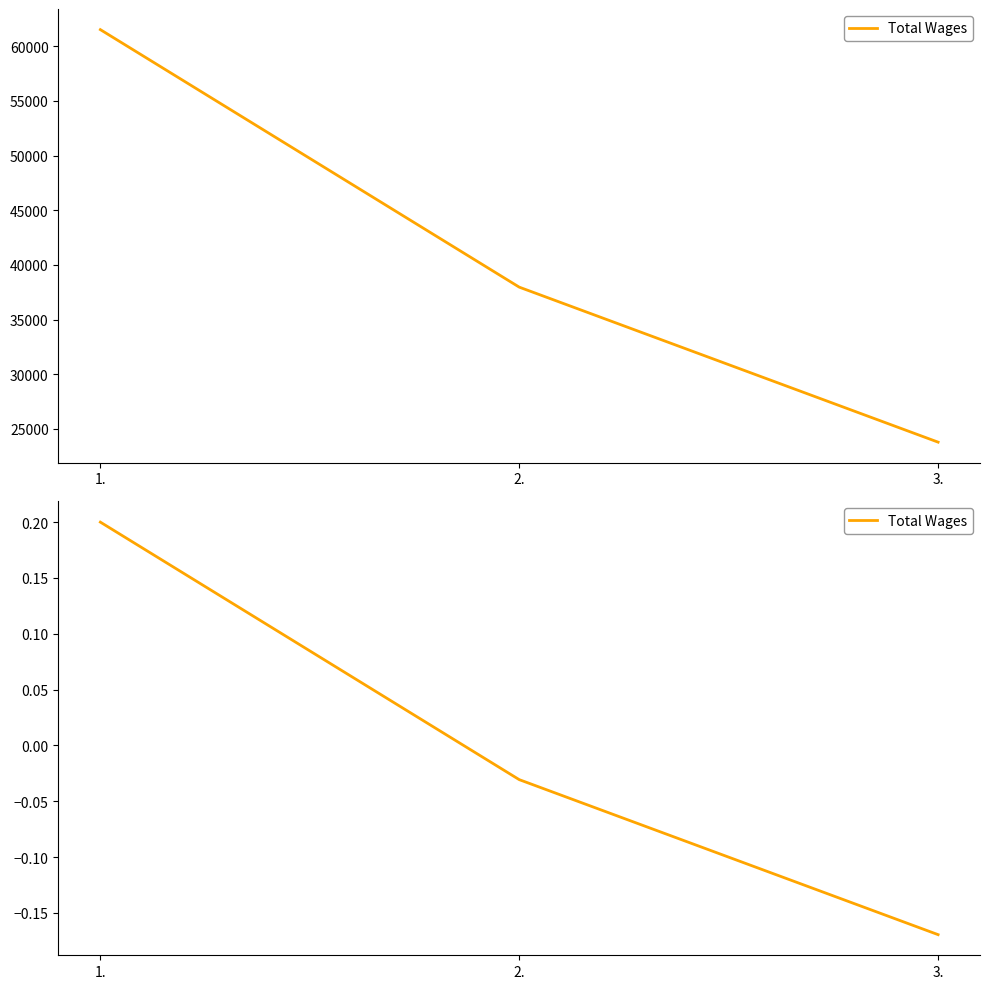

Is this an area chart (filled region under the line)?

No